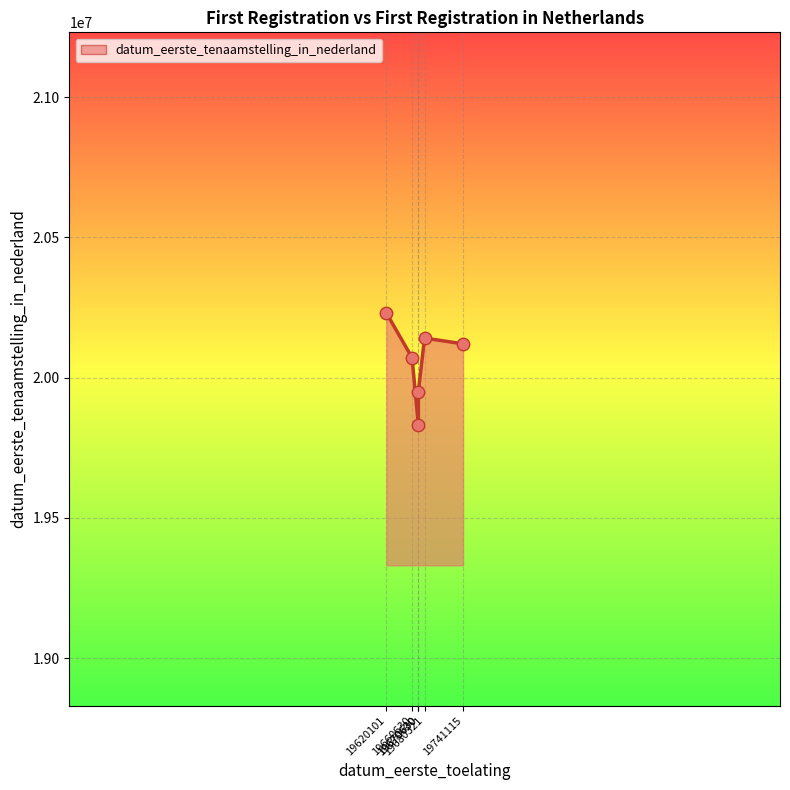

What is the change in value from 19741115 to 19620101?

+110381